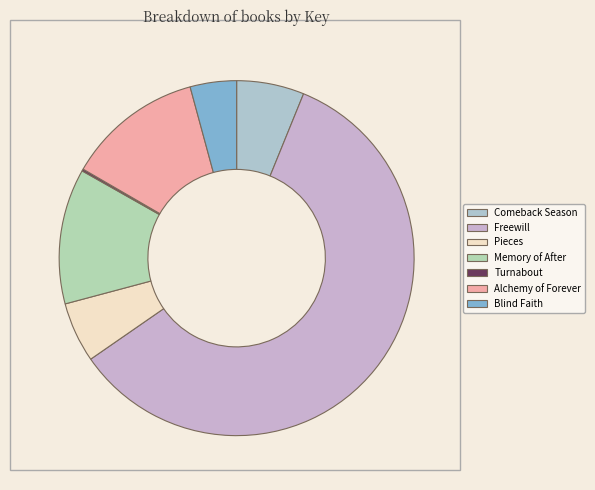

Count the number of slices in the pie.

7